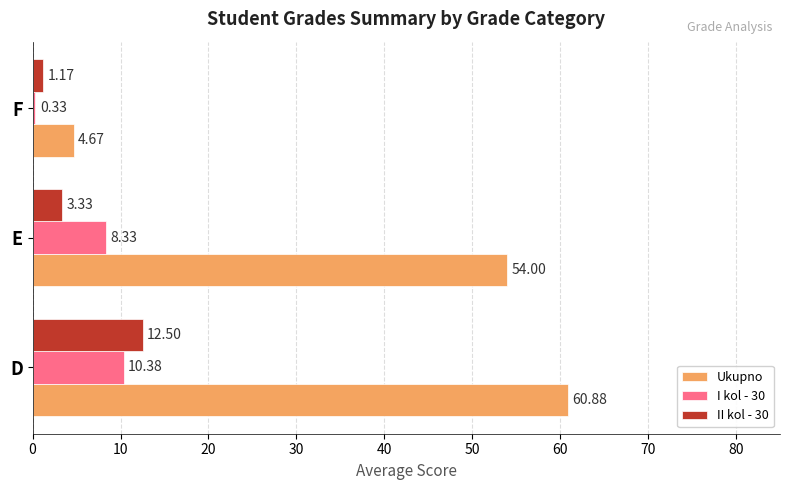

Rank the categories by I kol - 30 value from highest to lowest.

D, E, F